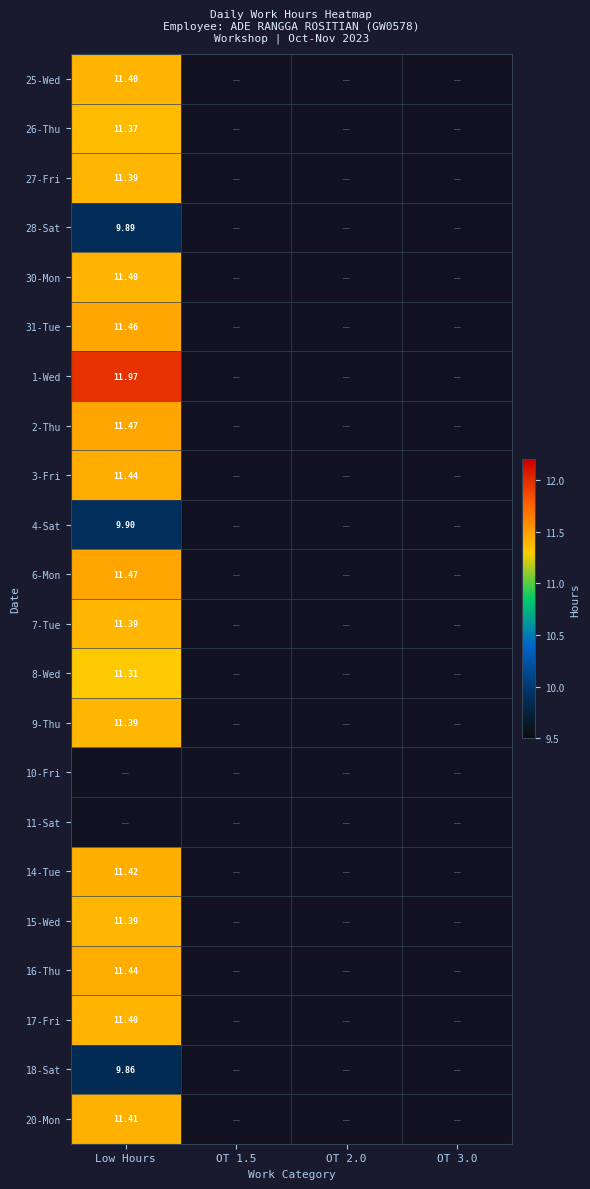

What is the maximum value shown in the chart?

12.0